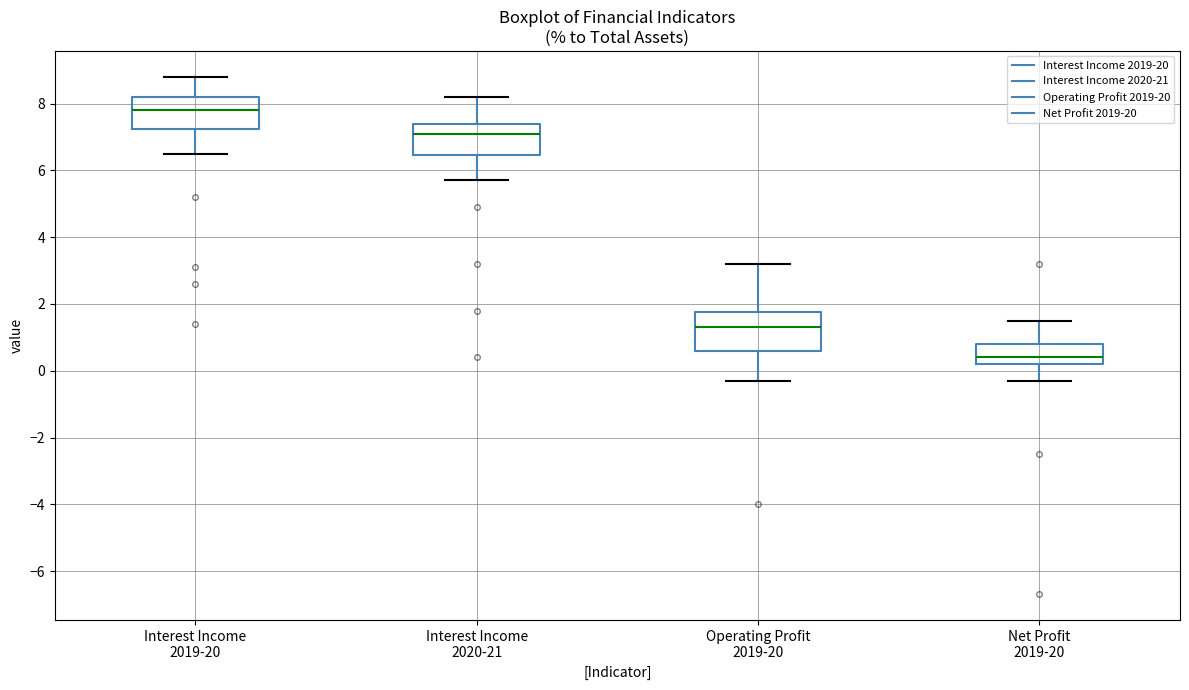

Reading left to right, read every box against the y-axis: the position of its median line, the range the box covers, and the ends of its whiskers. The values are not printed on the chart, so give them approximately, as read against the axis.

Interest Income 2019-20: median 7.8, box 7.2 to 8.2, whiskers 6.6 to 8.8
Interest Income 2020-21: median 7.2, box 6.4 to 7.4, whiskers 5.8 to 8.2
Operating Profit 2019-20: median 1.4, box 0.6 to 1.8, whiskers -0.2 to 3.2
Net Profit 2019-20: median 0.4, box 0.2 to 0.8, whiskers -0.2 to 1.6